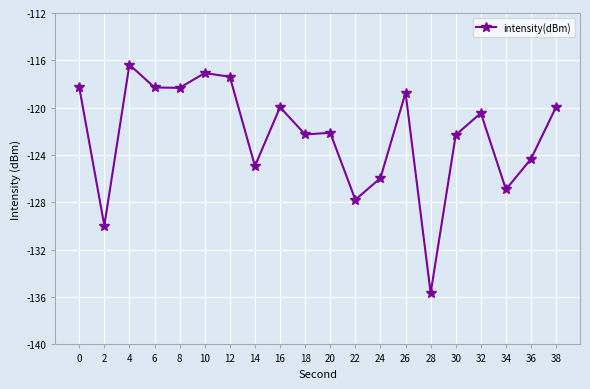

Does the chart display data point markers on the line(s)?

Yes